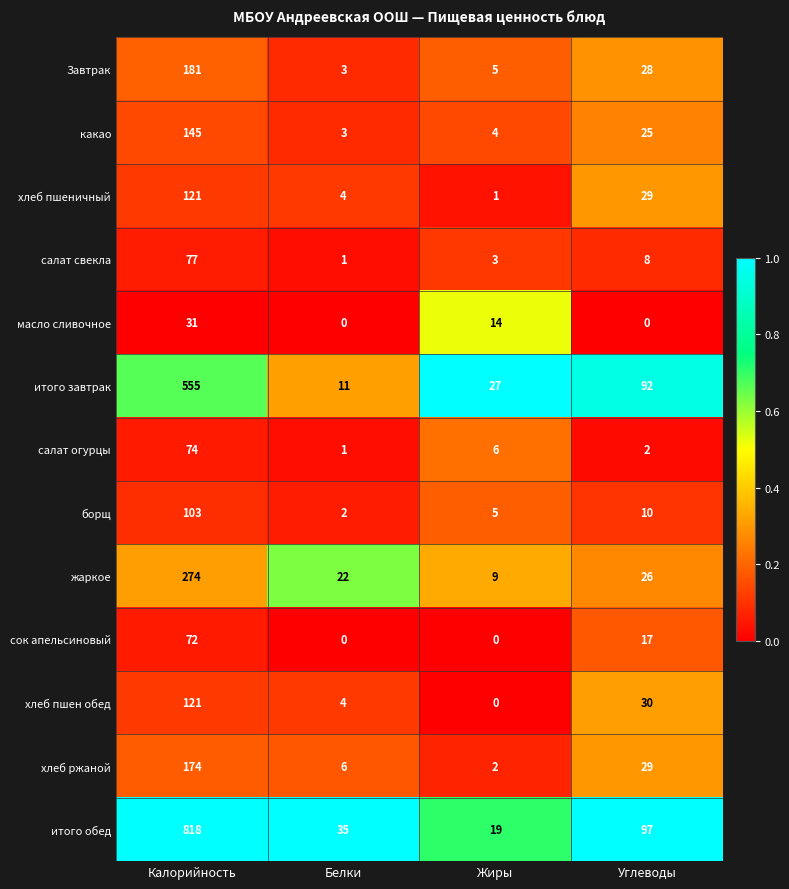

Which label corresponds to the largest value in the chart?

Калорийность